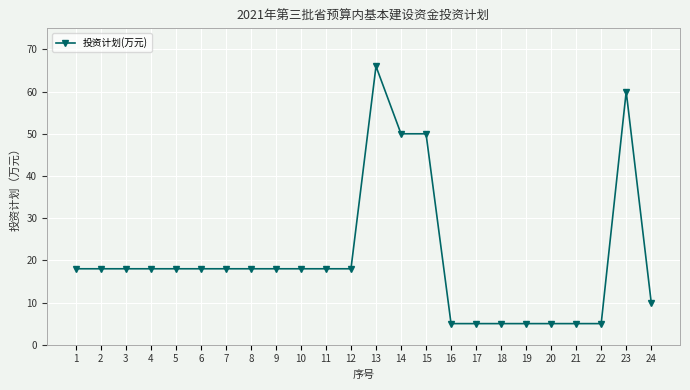

Is it true that the value at 9 is 18?

True